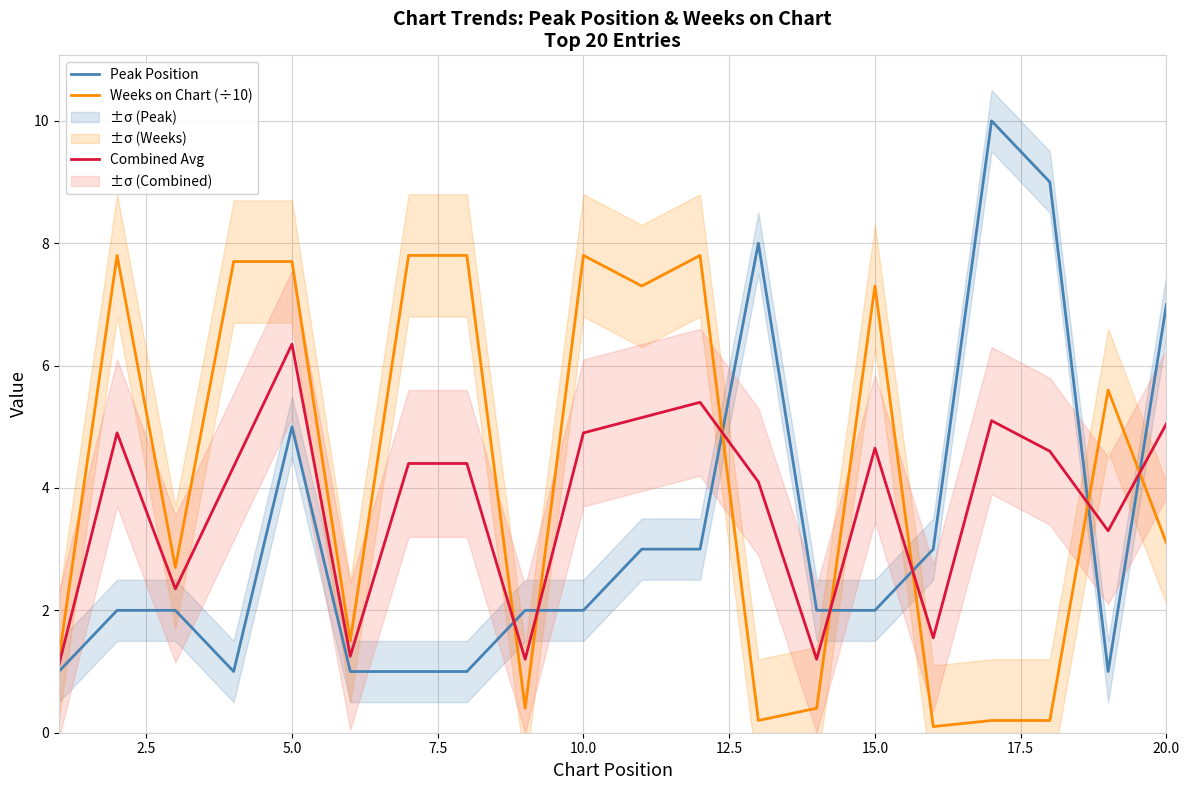

How many distinct data groups are displayed?

3